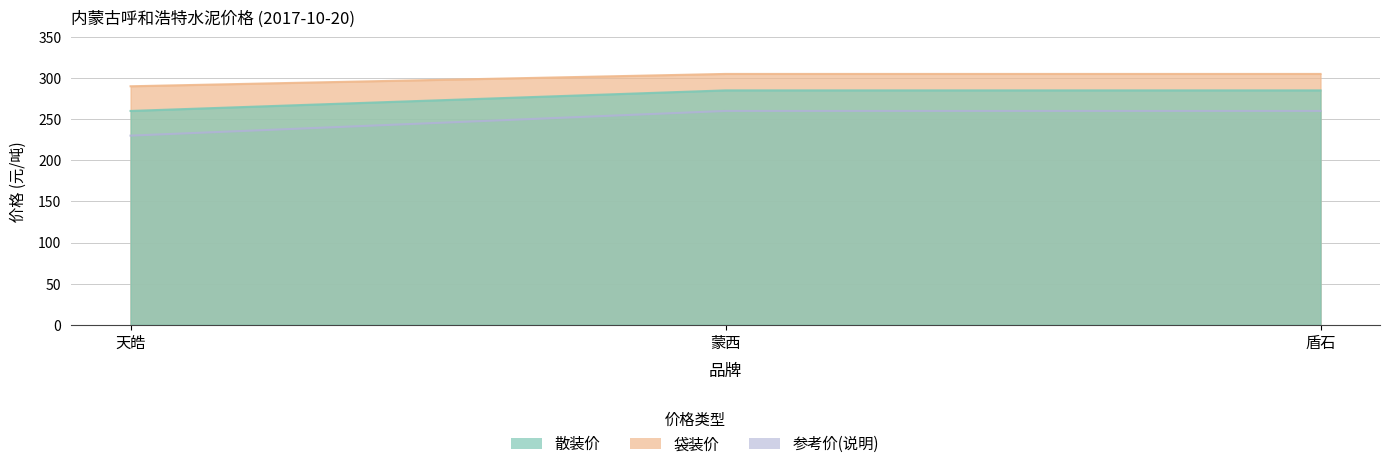

Reading left to right, extract all data points from this chart.

散装价: 天皓=230	蒙西=260	盾石=260
袋装价: 天皓=260	蒙西=285	盾石=285
参考价(说明): 天皓=290	蒙西=305	盾石=305